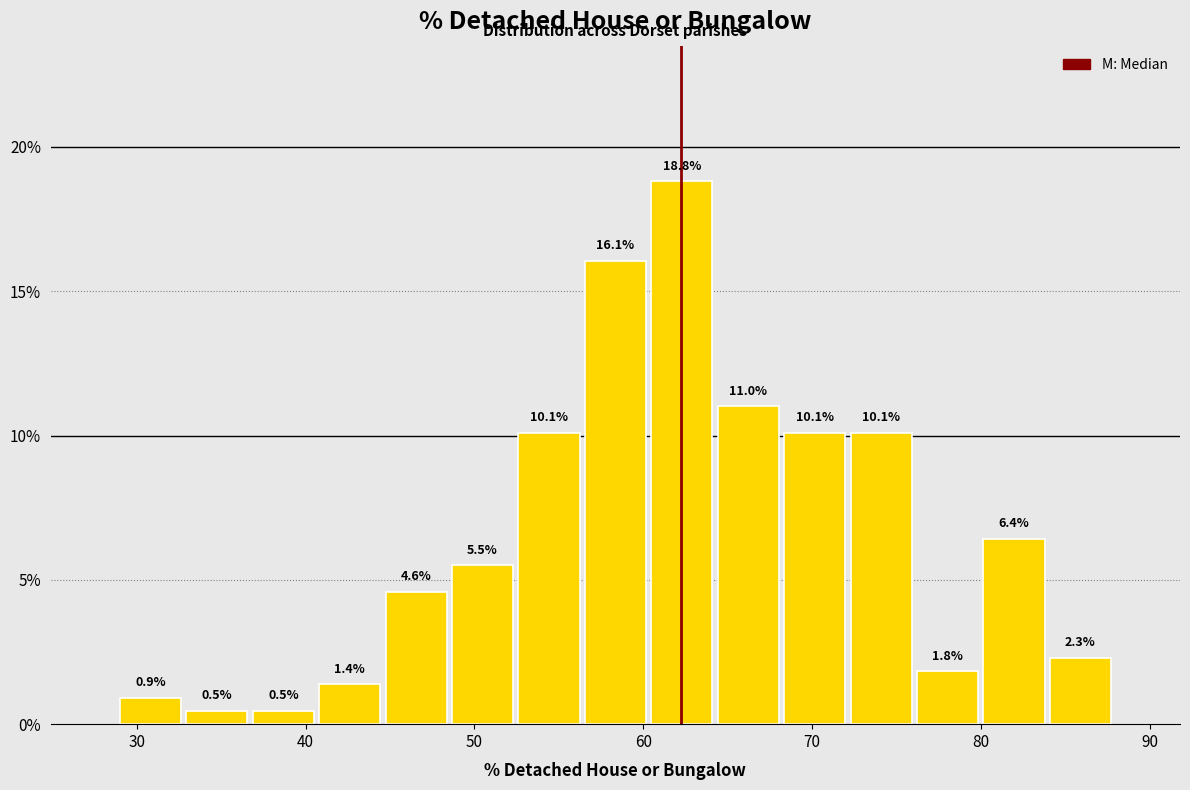

Read against the x-axis, roughly where is the centre of the tallest bar?

62